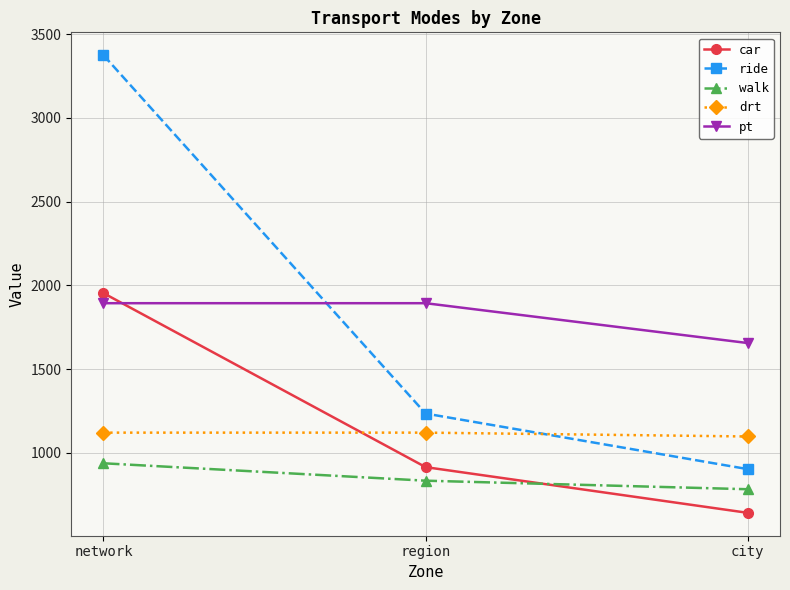

True or false: car has a value of 213 at city.

False